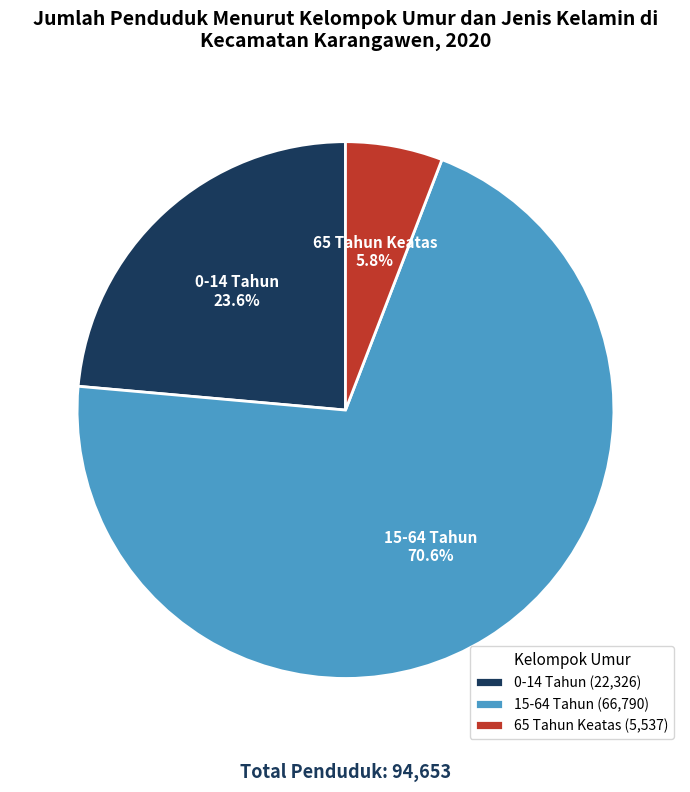

Is there any slice that represents more than half of the pie?

Yes